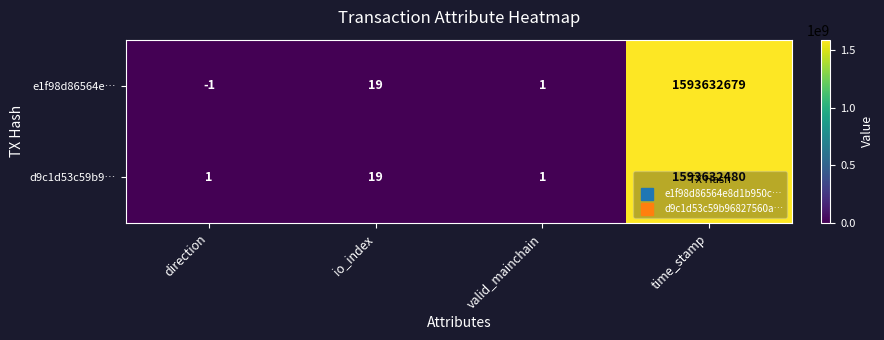

Which label corresponds to the largest value in the chart?

time_stamp